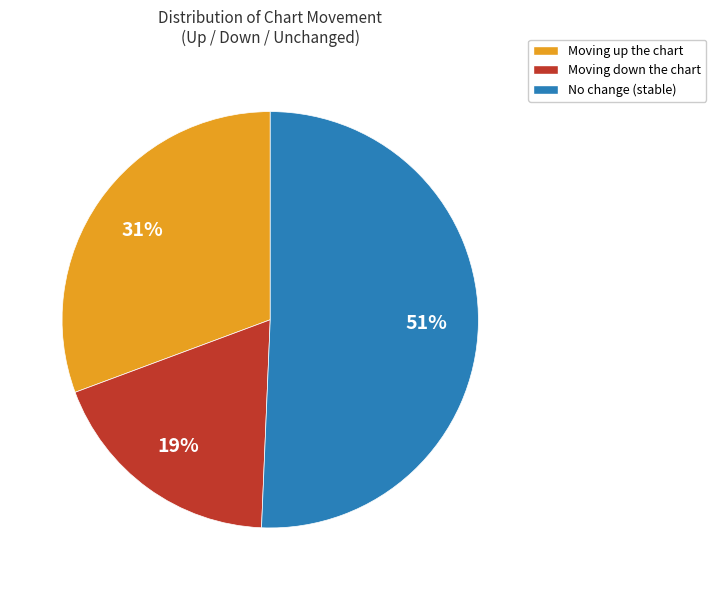

Is there any slice that represents more than half of the pie?

Yes